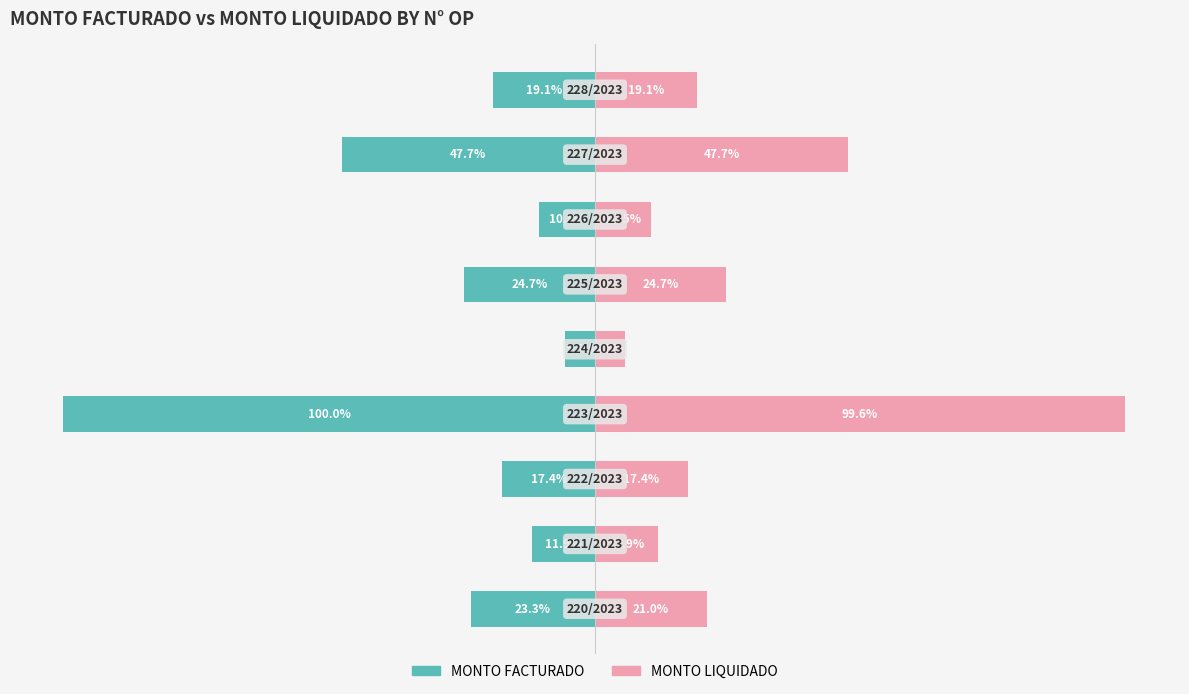

What is the difference between the highest and lowest values at 8?

38.3